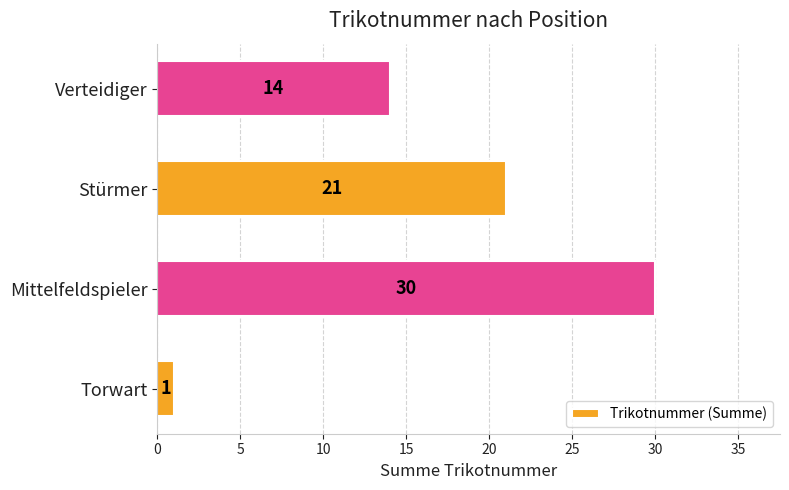

How many distinct data groups are displayed?

1